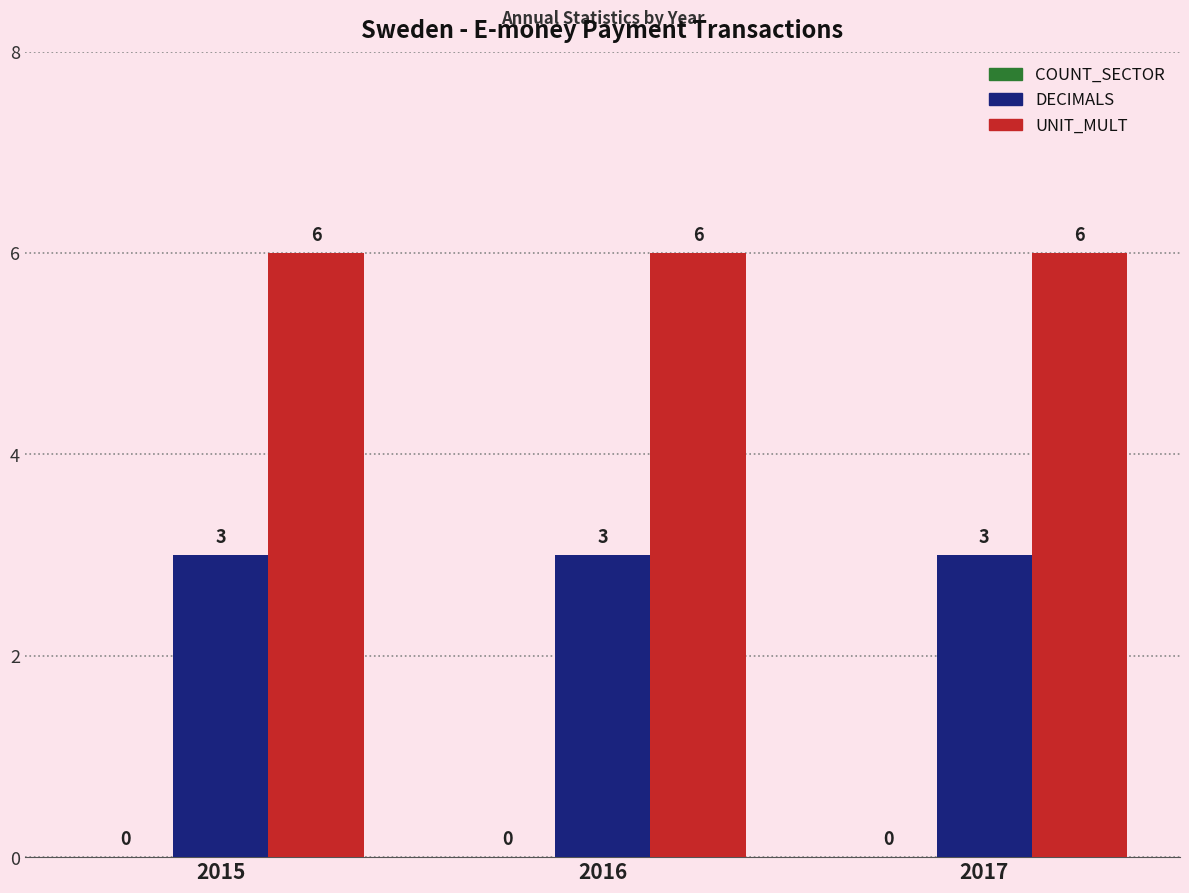

What is the spread (max minus min) of values at 2016?

3